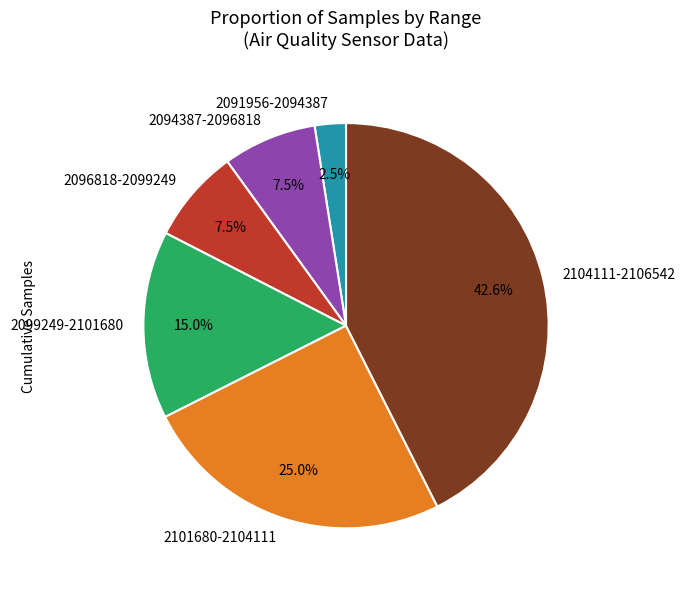

What is the smallest slice in the pie chart?

2091956-2094387